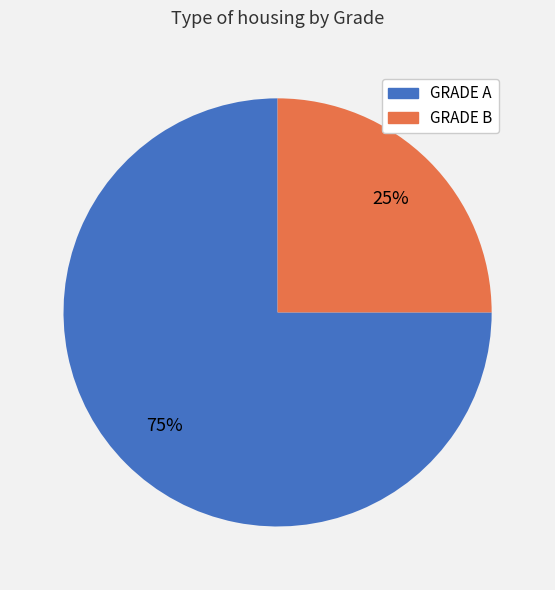

Approximately how many times larger is the value at GRADE A compared to GRADE B?

3.0